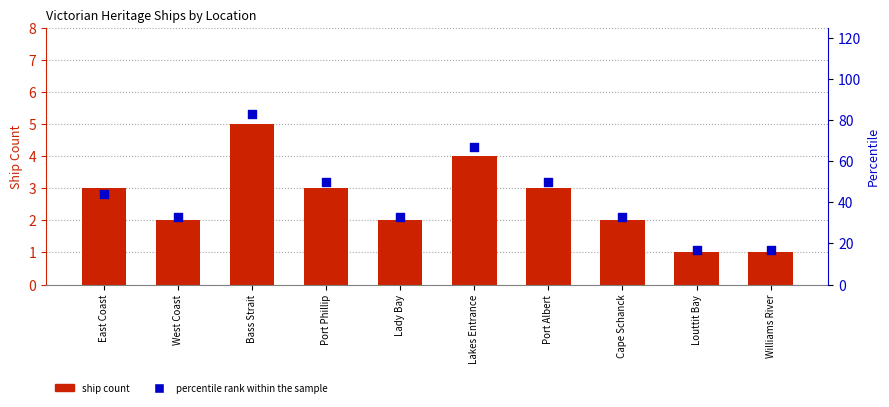

Which series has the widest spread of Y values?

percentile rank within the sample